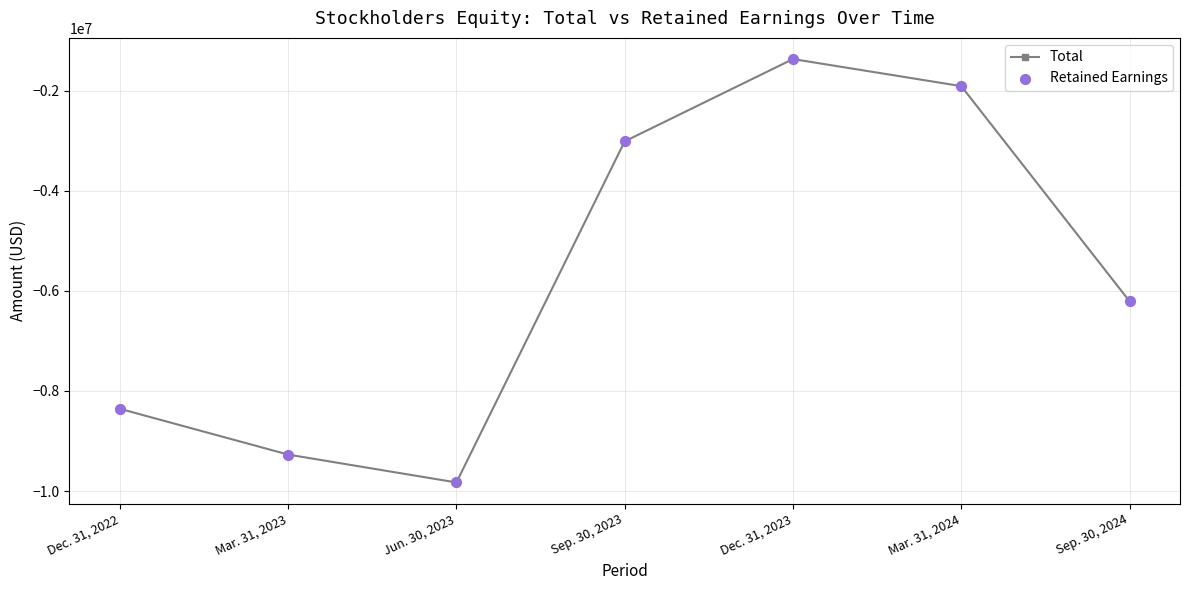

What is the total value across all series at Dec. 31, 2023?

-2738645